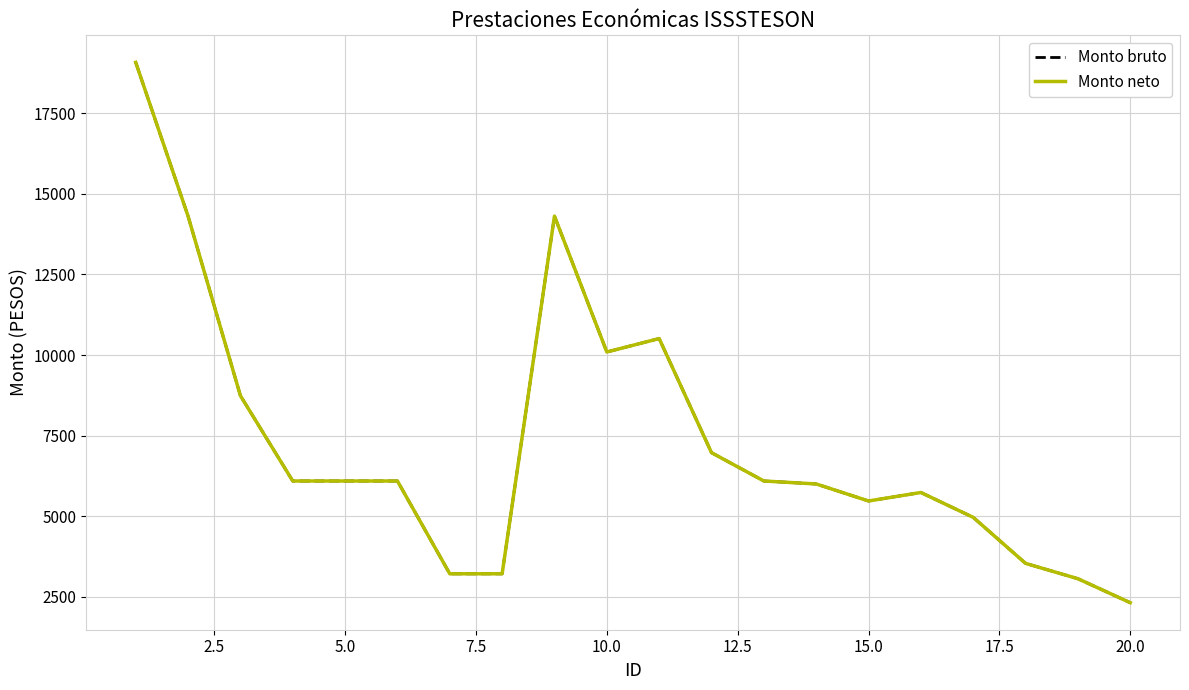

Is this an area chart (filled region under the line)?

No